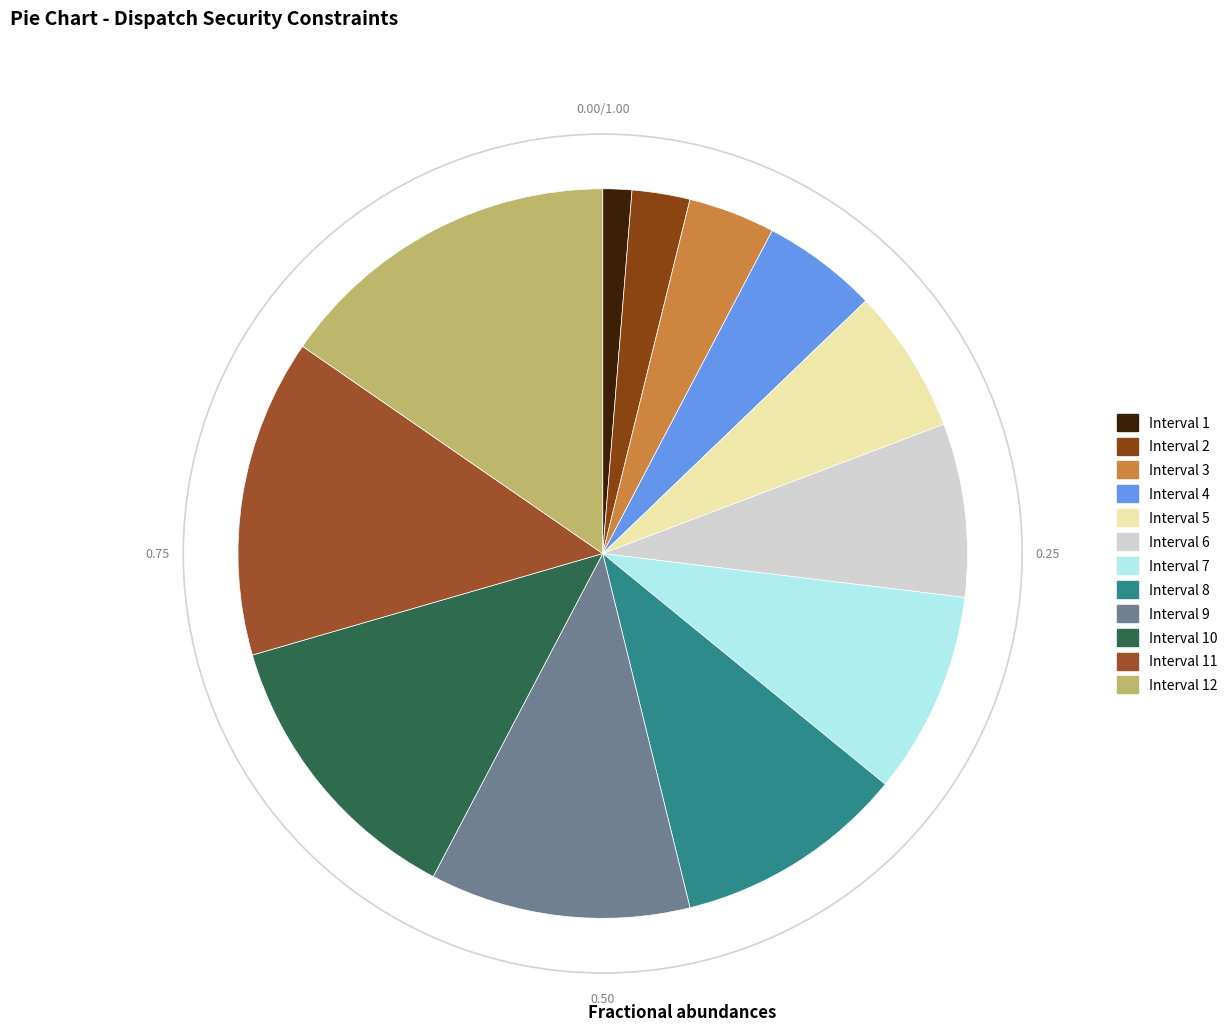

What portion of the pie excludes Interval 8?

89.7%